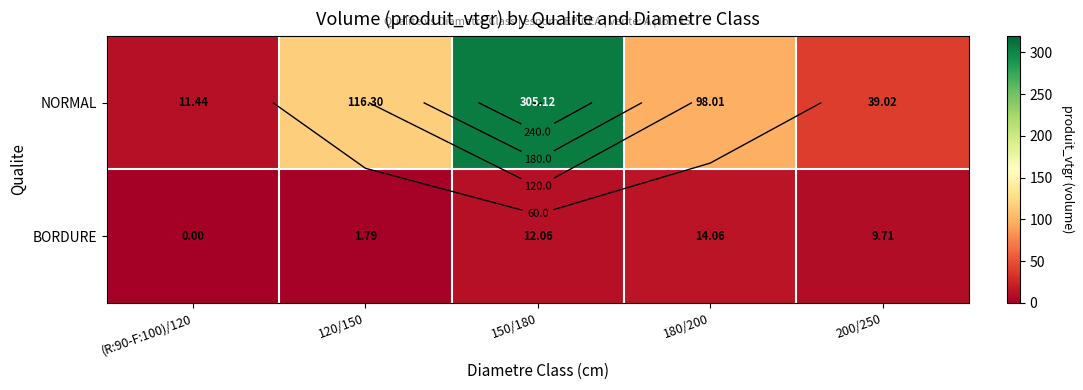

How many categories are shown in the chart?

5